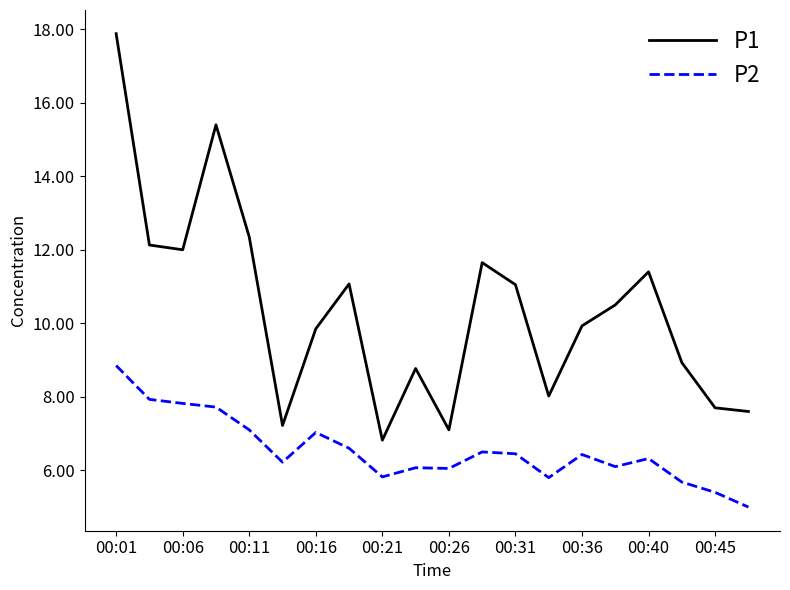

In P2, how many points are higher than both neighbors (excluding endpoints)?

5